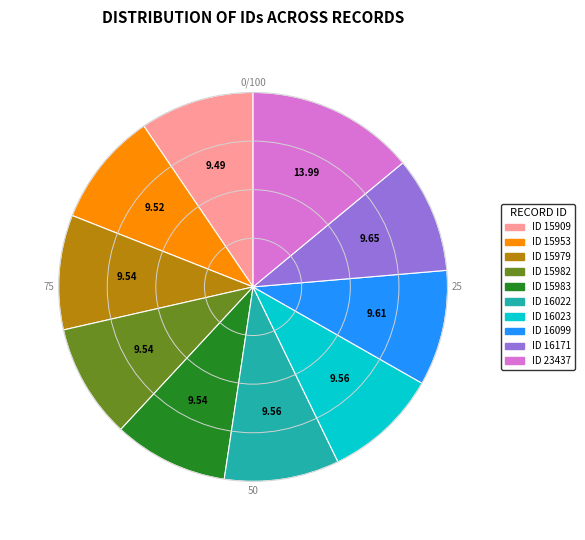

How many slices are in this pie chart?

10